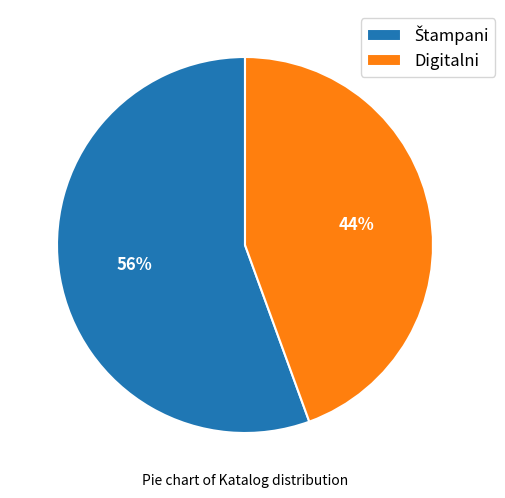

What percentage is the Digitalni slice, to the nearest percent?

44%